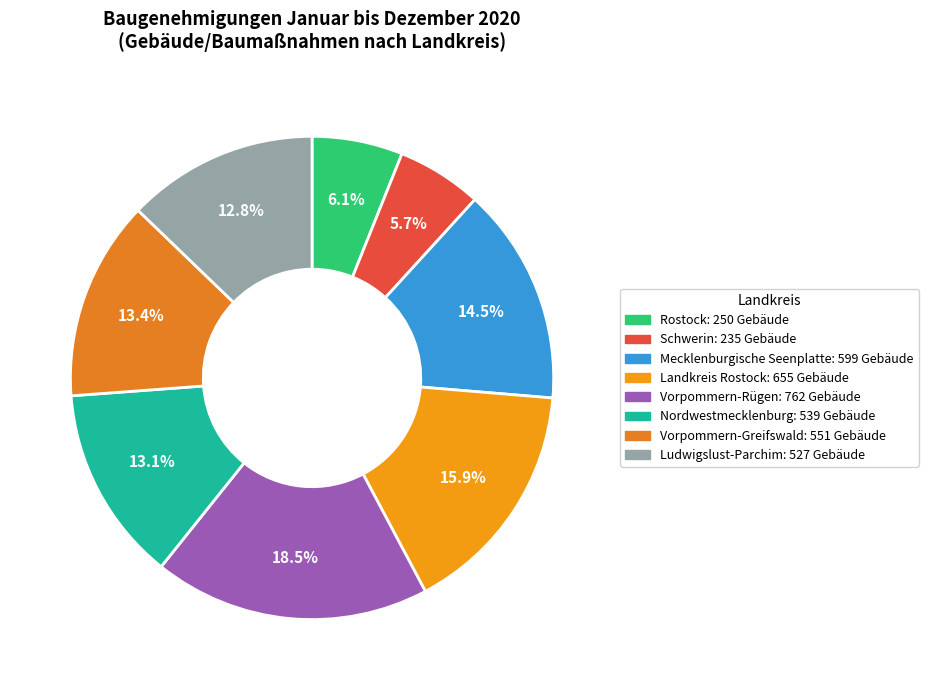

How many segments does this pie chart have?

8